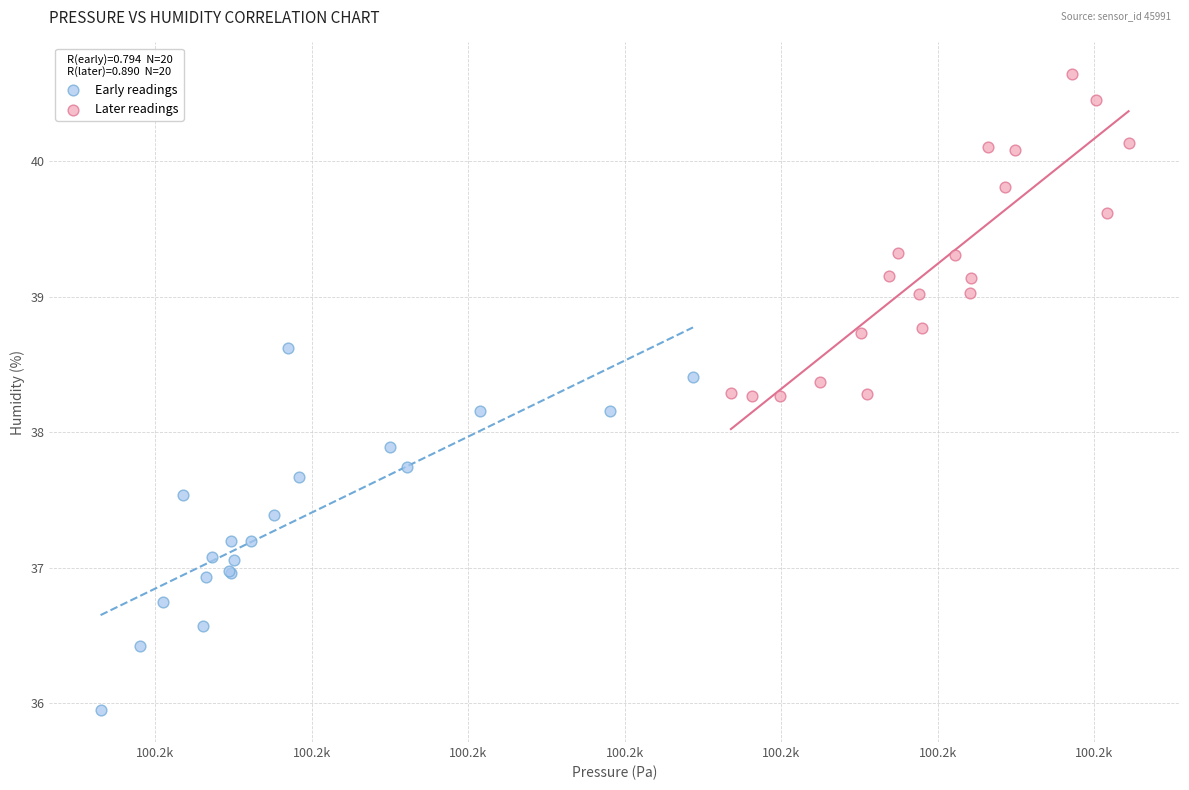

Which series contains the highest Y value?

Later readings